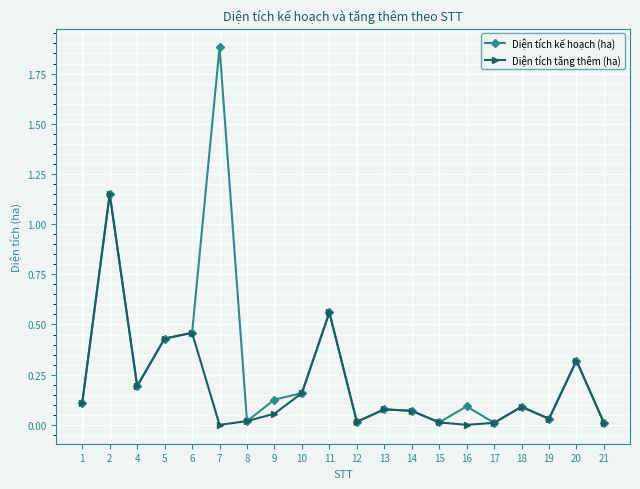

Which series has the largest range (max minus min)?

Diện tích kế hoạch (ha)